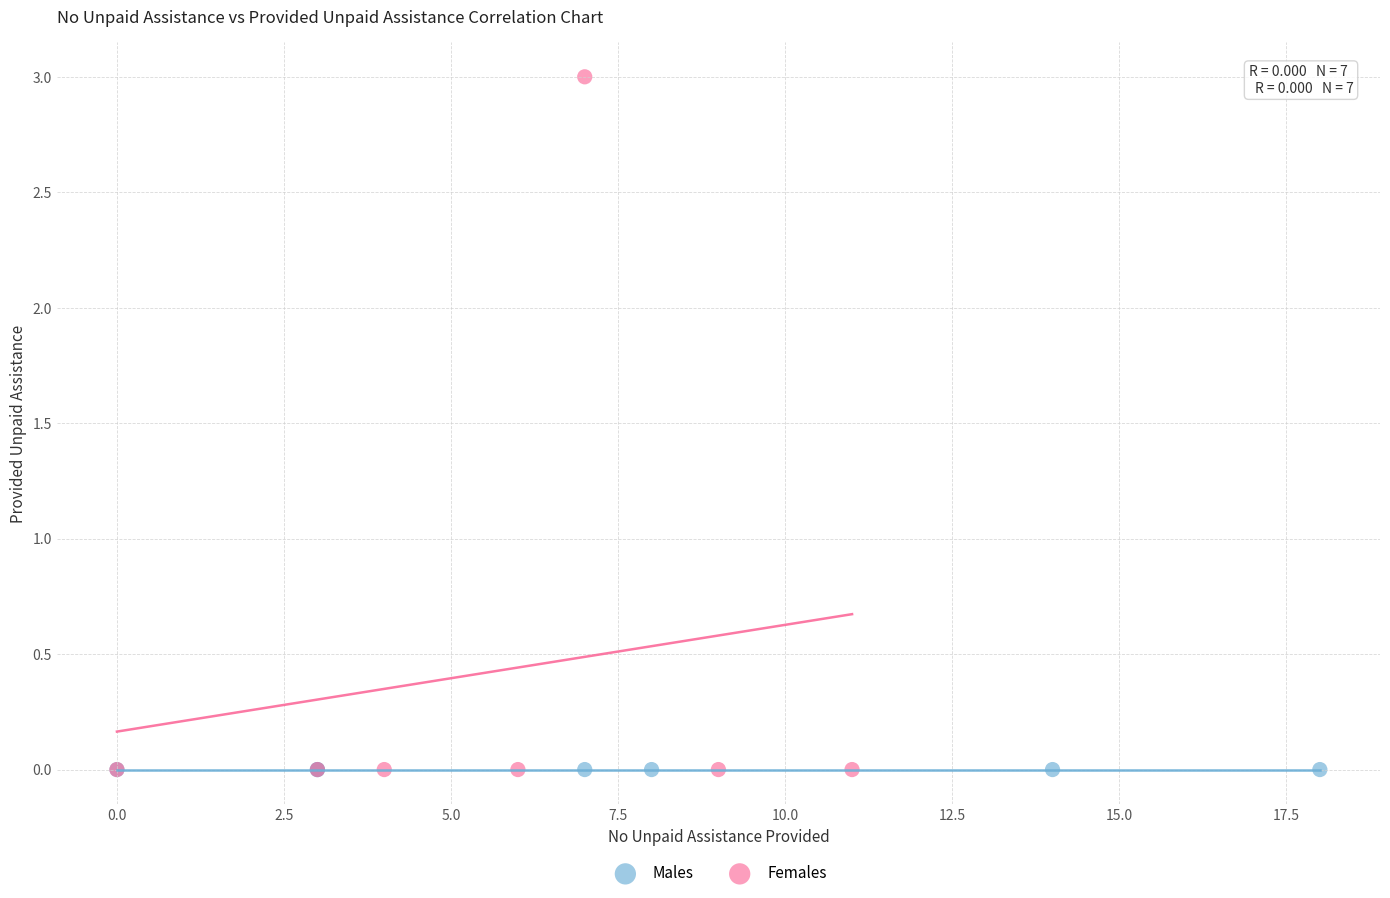

Which series contains the highest Y value?

Females